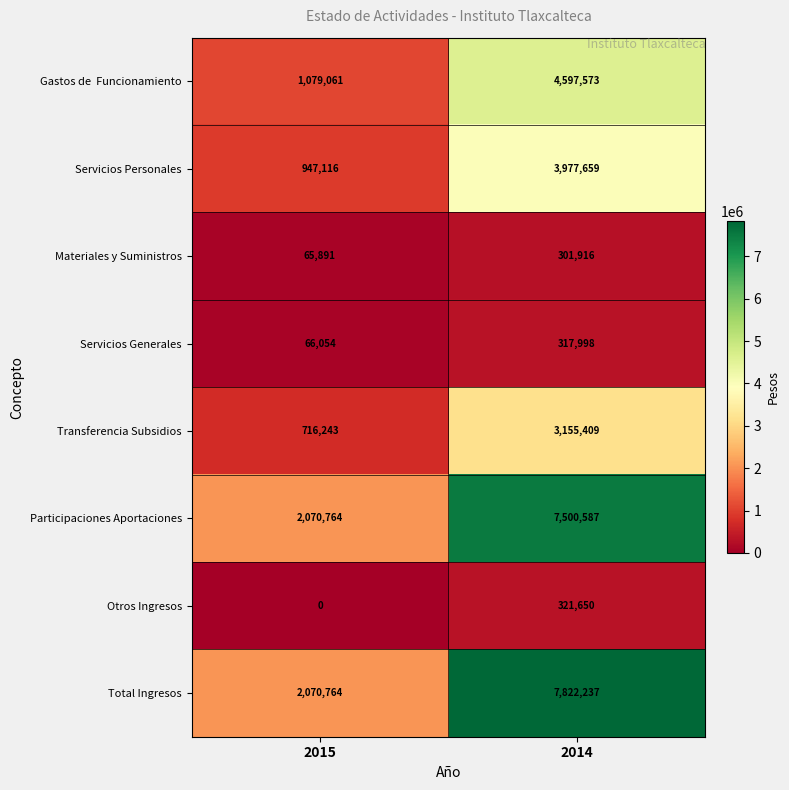

Which series has the largest total across all categories?

Total Ingresos